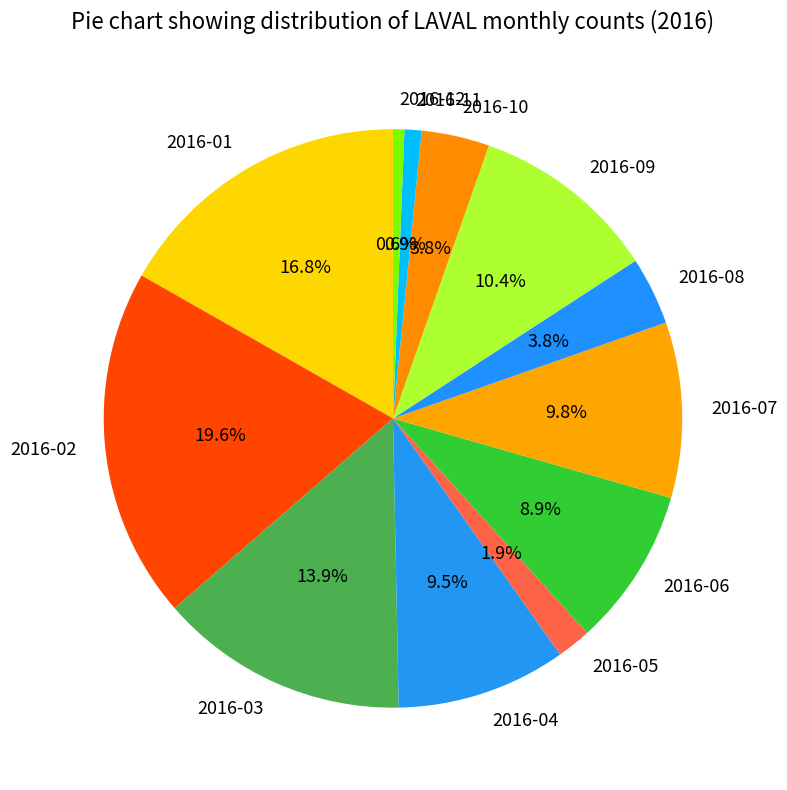

Is 2016-03 the majority of the pie?

No